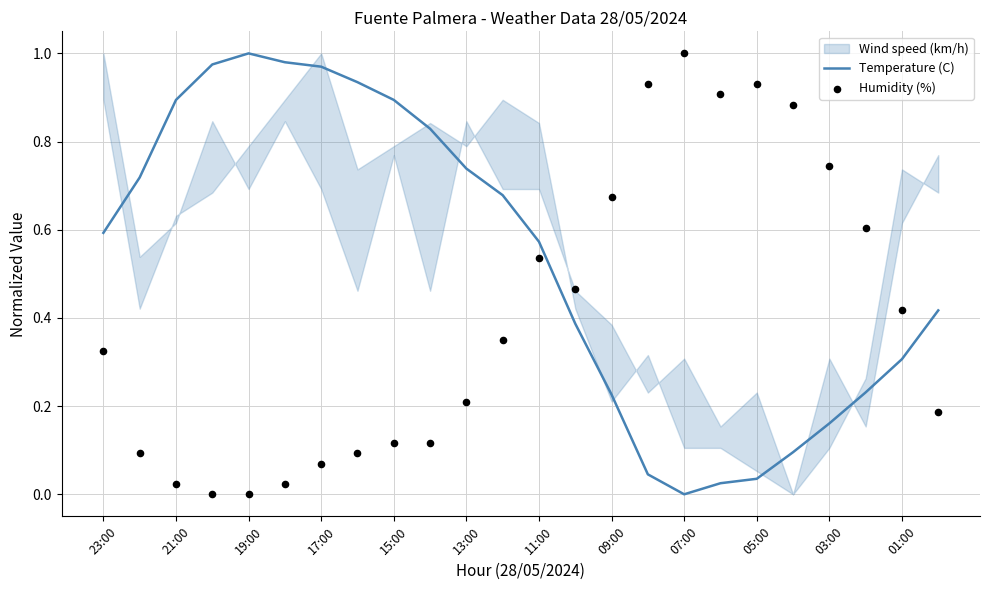

True or false: Temperature (C) has a value of 0.3 at 01:00.

True